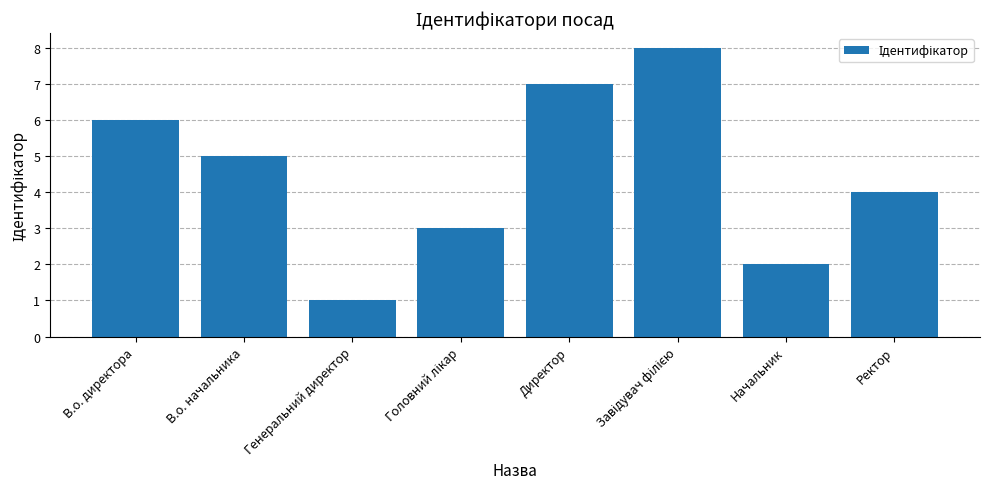

What is the sum of all values?

36